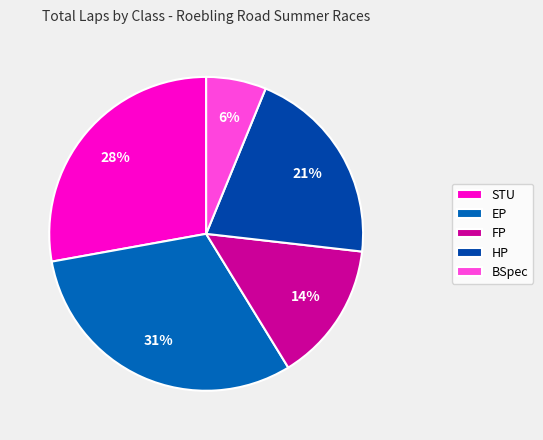

True or false: BSpec accounts for 1% of the total.

False